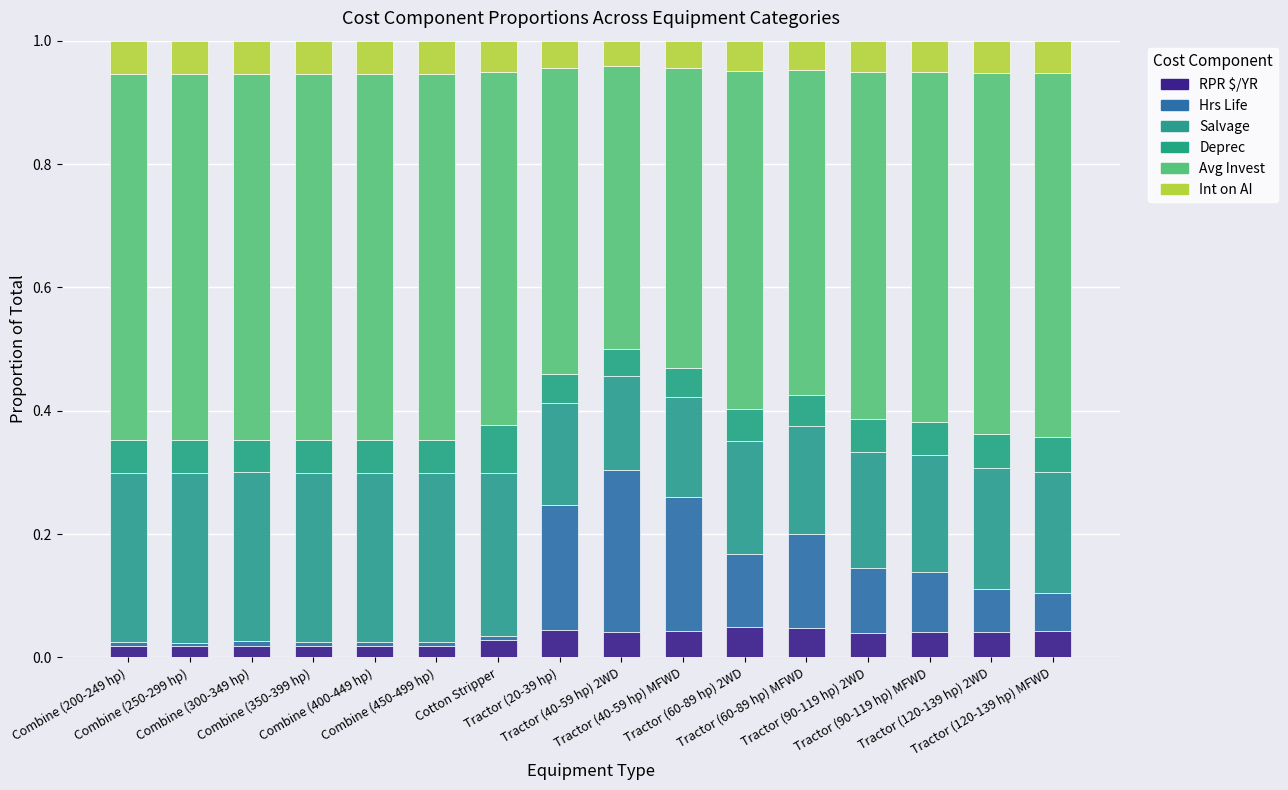

How many categories are shown in the chart?

16